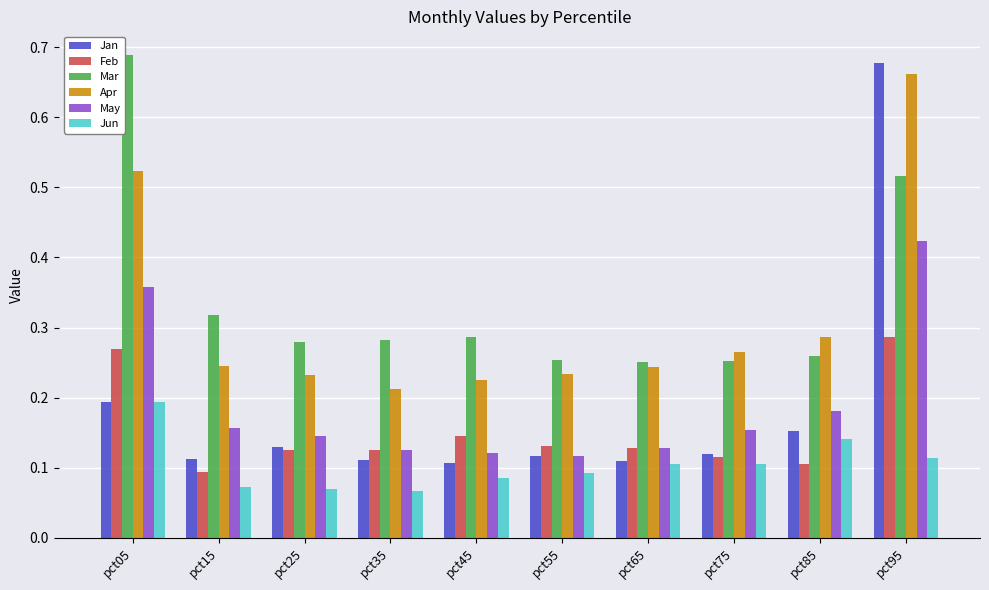

What is the difference between the maximum and minimum values in the Jan series?

0.6